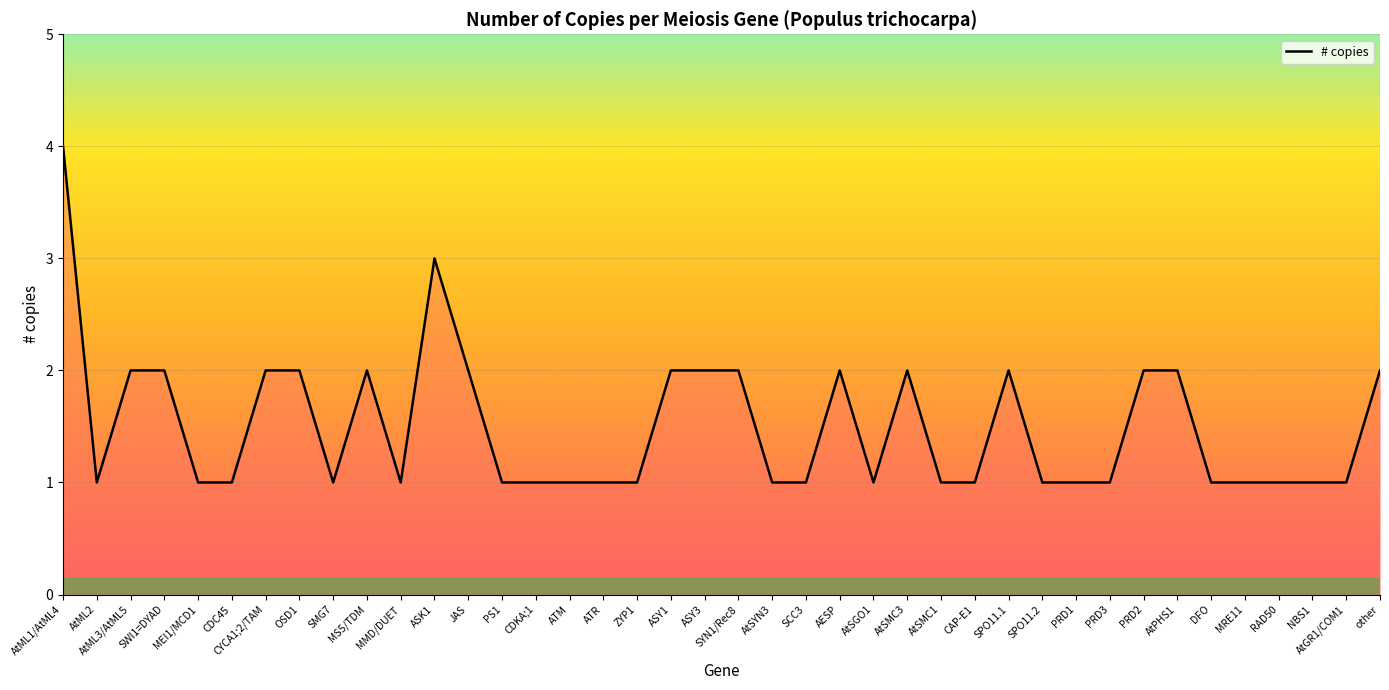

Which has a higher value, ASY3 or CYCA1;2/TAM?

ASY3